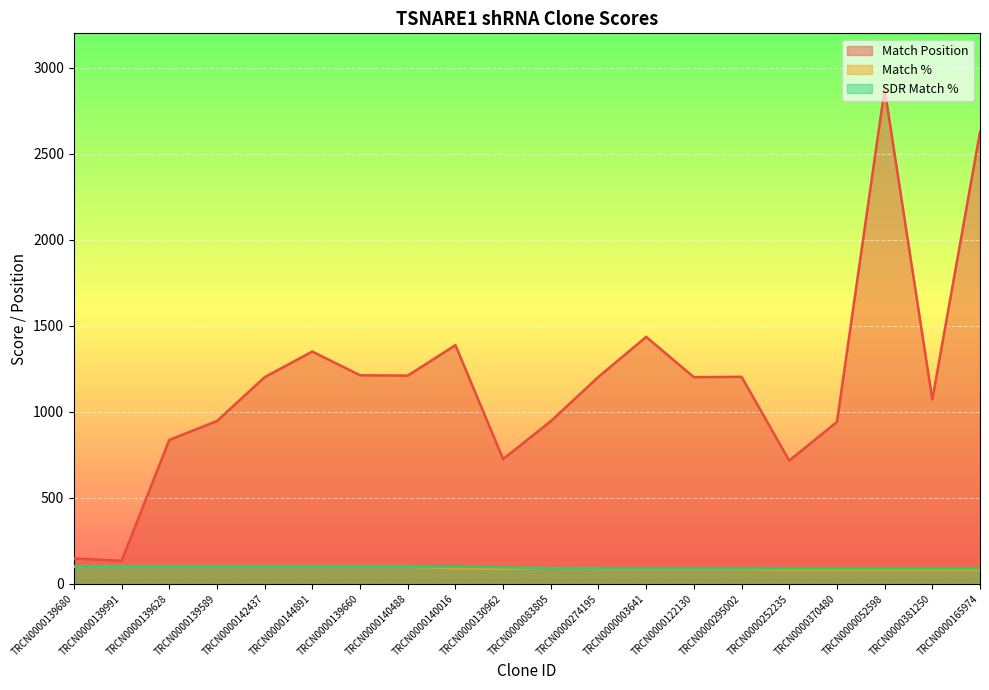

What is the greatest value displayed?

2875